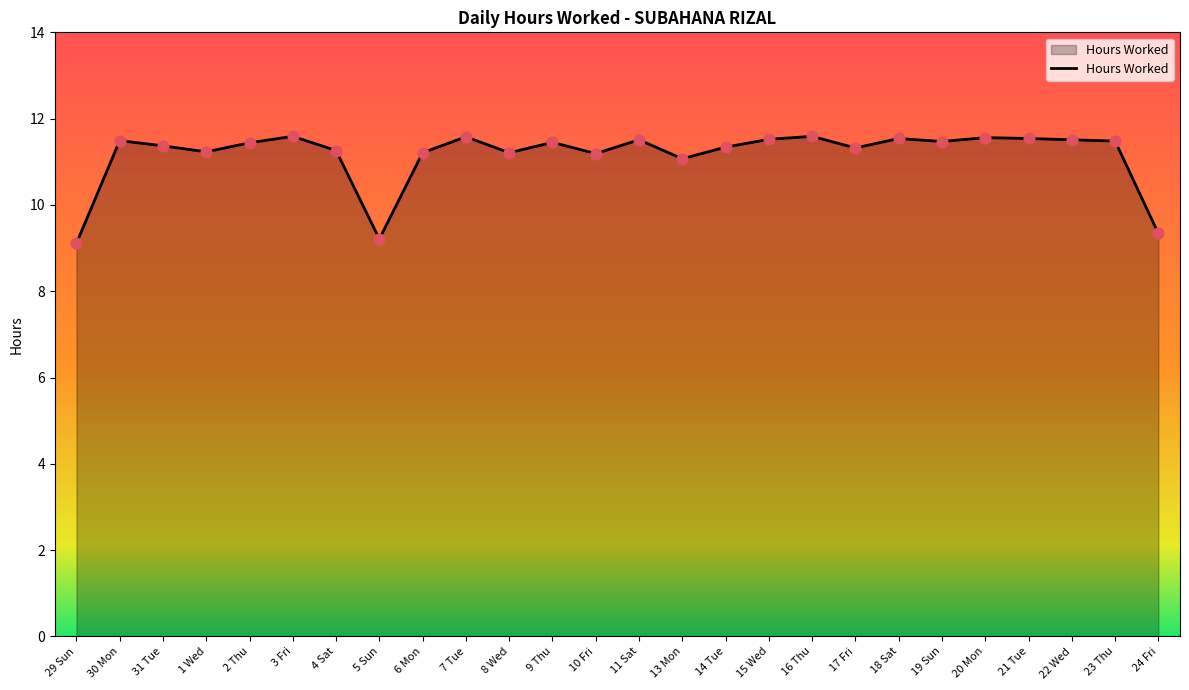

What is the change in value from 3 Fri to 19 Sun?

-0.1